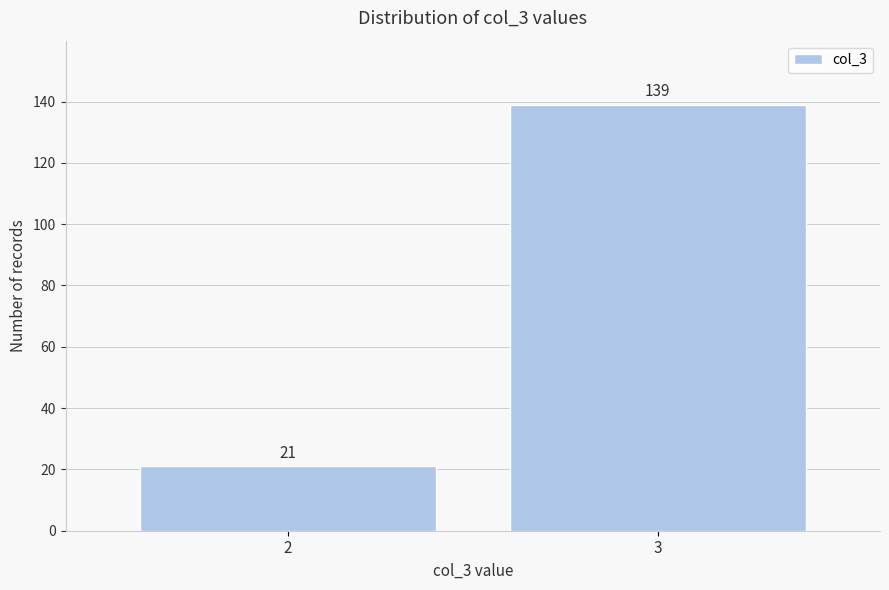

Reading left to right, what are all the values shown in this chart?

21	139